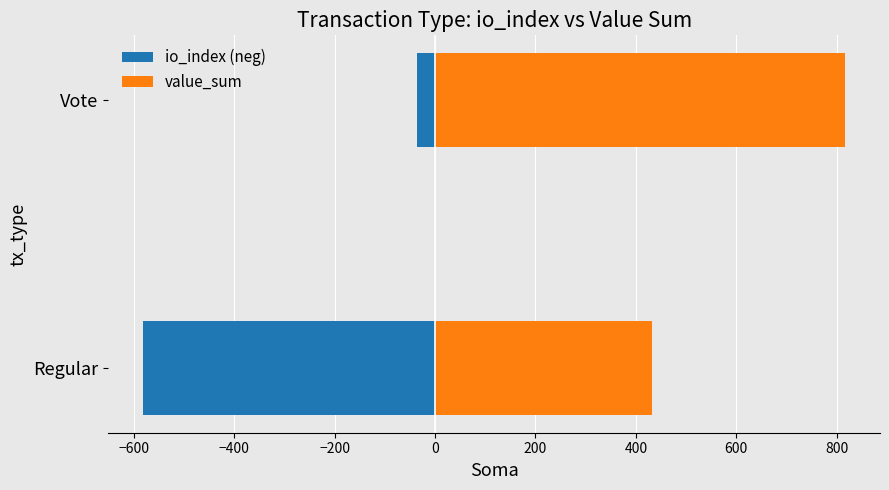

True or false: value_sum has a value of 1162.8 at Vote.

False